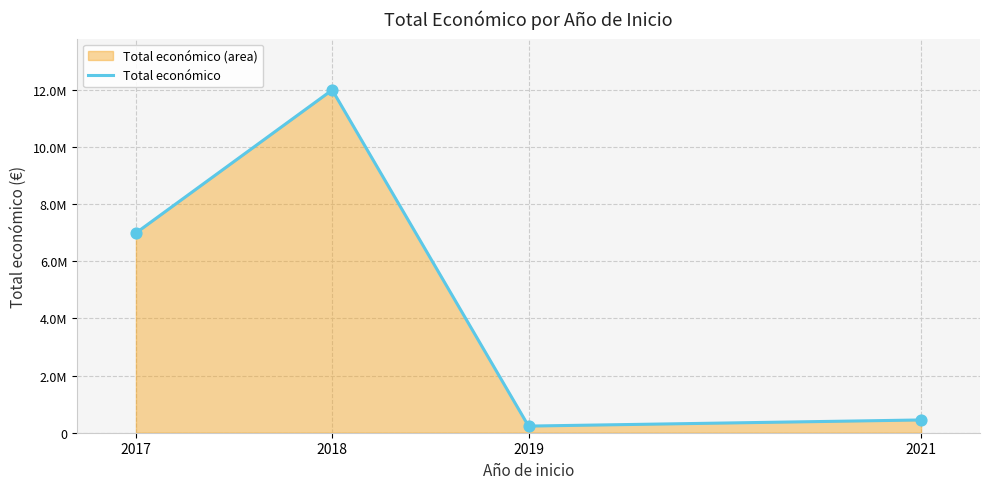

Between 2021 and 2018, which is larger?

2018